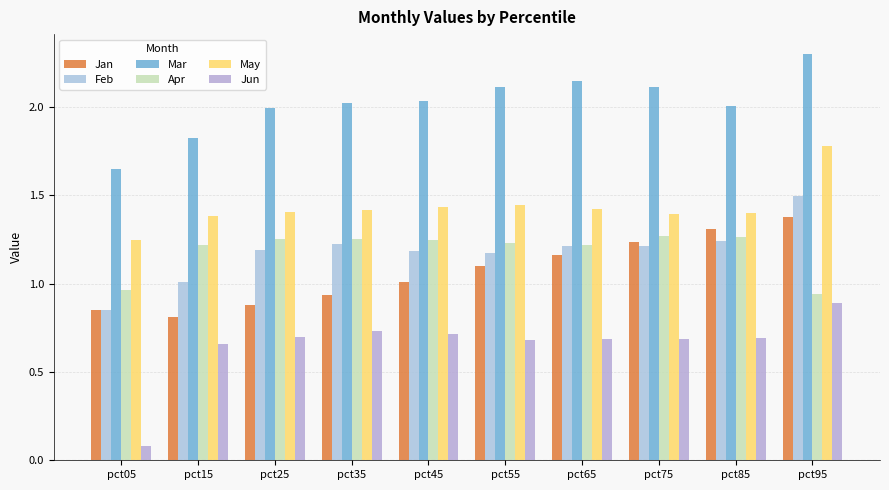

Which has a higher value, pct65 or pct75?

pct75